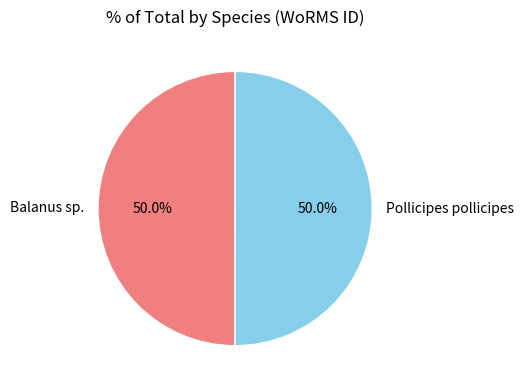

To the nearest percent, what is the average slice percentage?

50%